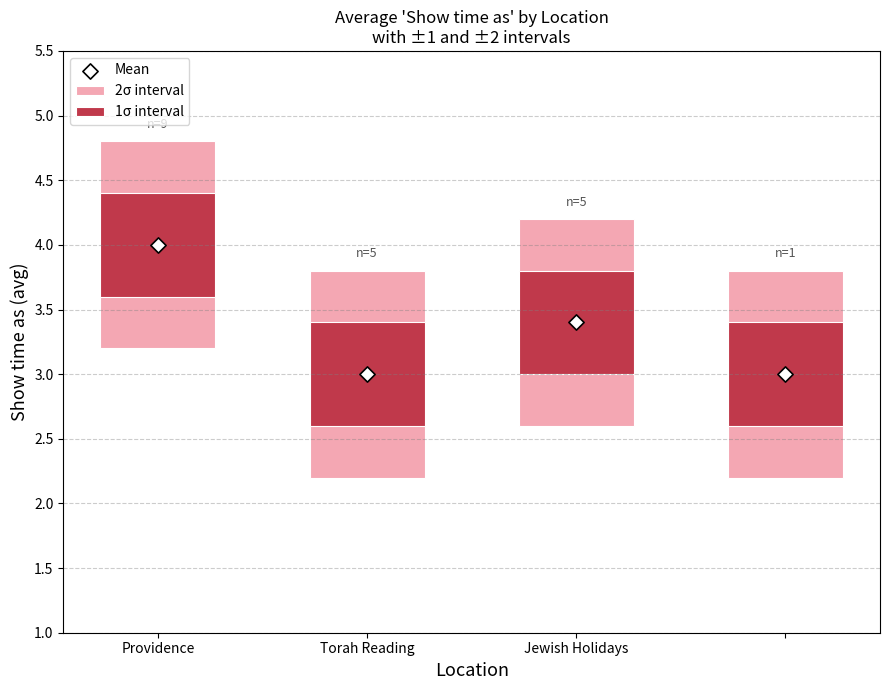

What is the change in value from Providence to 3?

-1.0